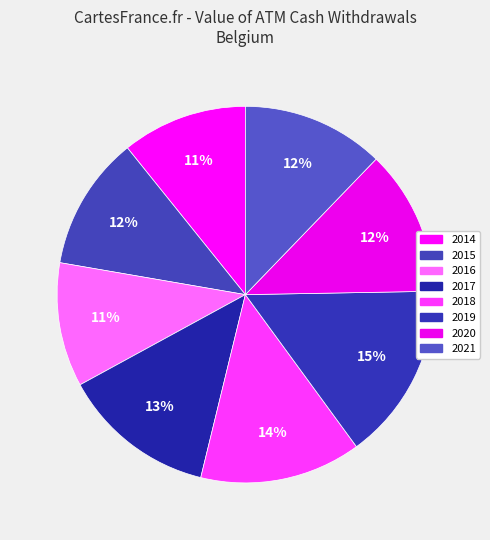

How many segments does this pie chart have?

8